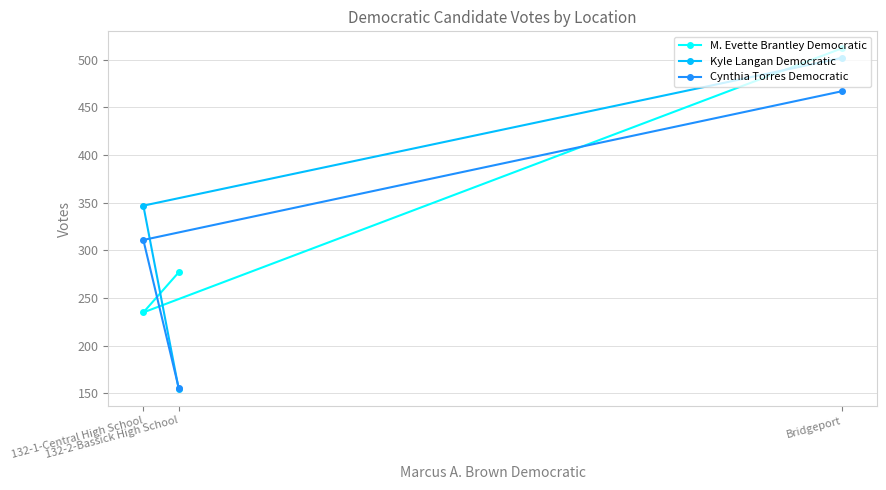

At 132-2-Bassick High School, list the series in order from largest to smallest.

M. Evette Brantley Democratic, Cynthia Torres Democratic, Kyle Langan Democratic